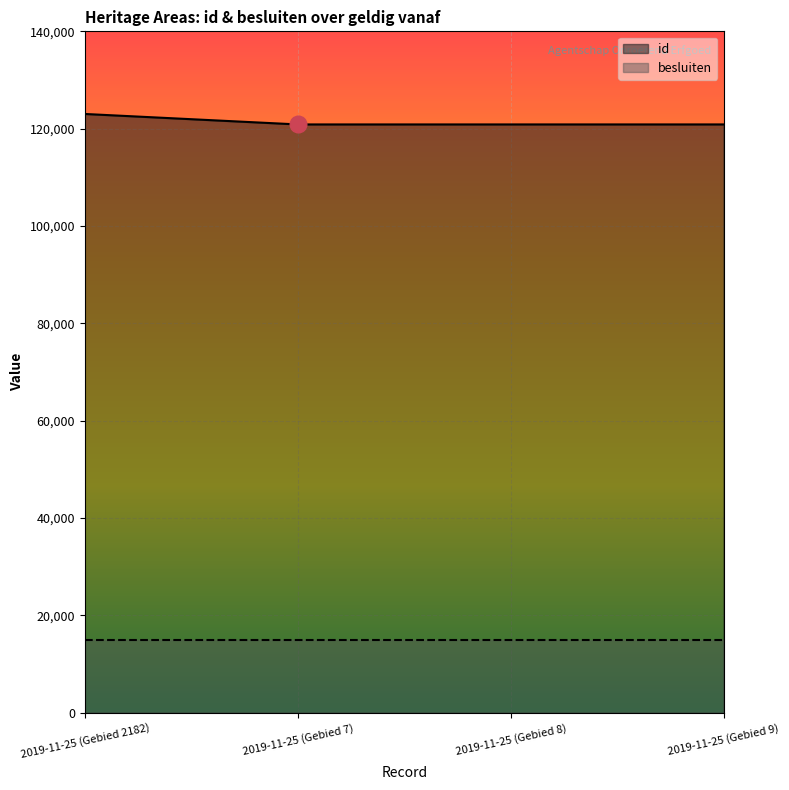

Which has a higher value, 2019-11-25 (Gebied 8) or 2019-11-25 (Gebied 9)?

2019-11-25 (Gebied 9)